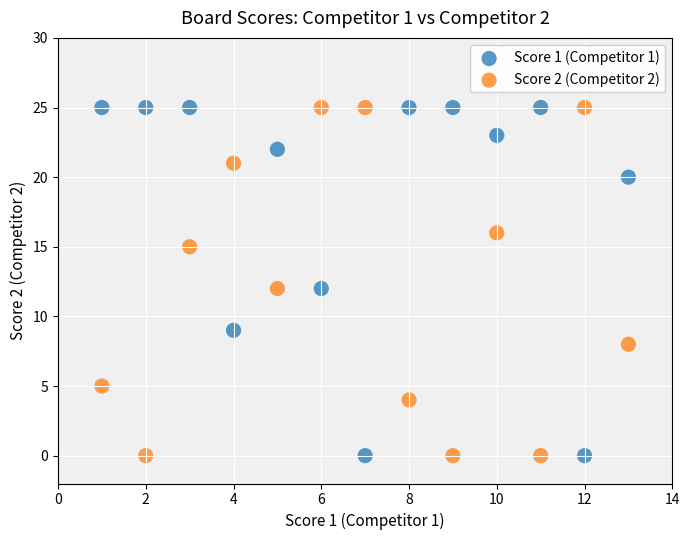

What is the X range (max minus min) for the scatter plot?

12